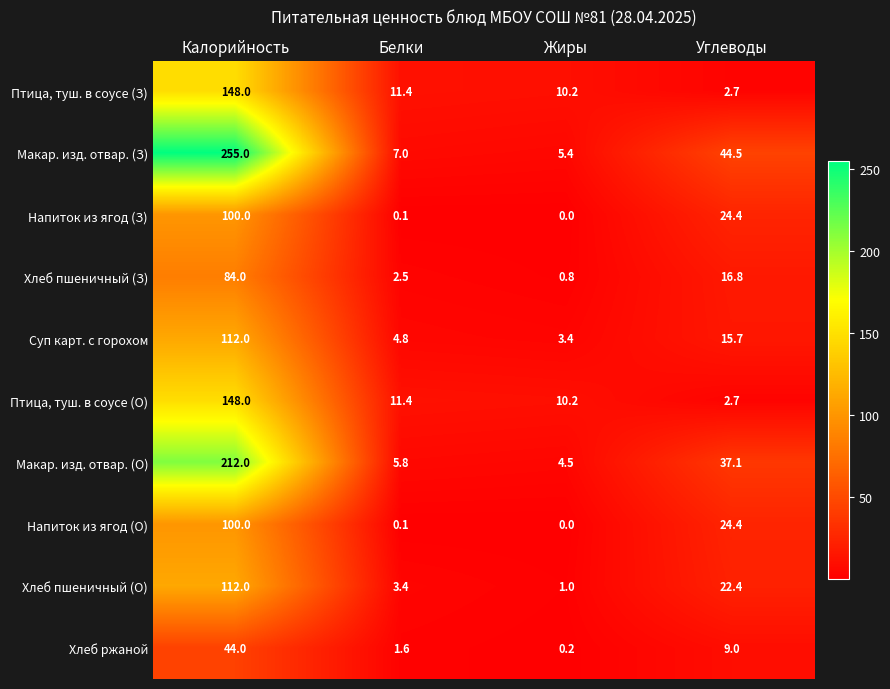

List the labels in order of Птица, туш. в соусе (О) value, smallest first.

Углеводы, Жиры, Белки, Калорийность